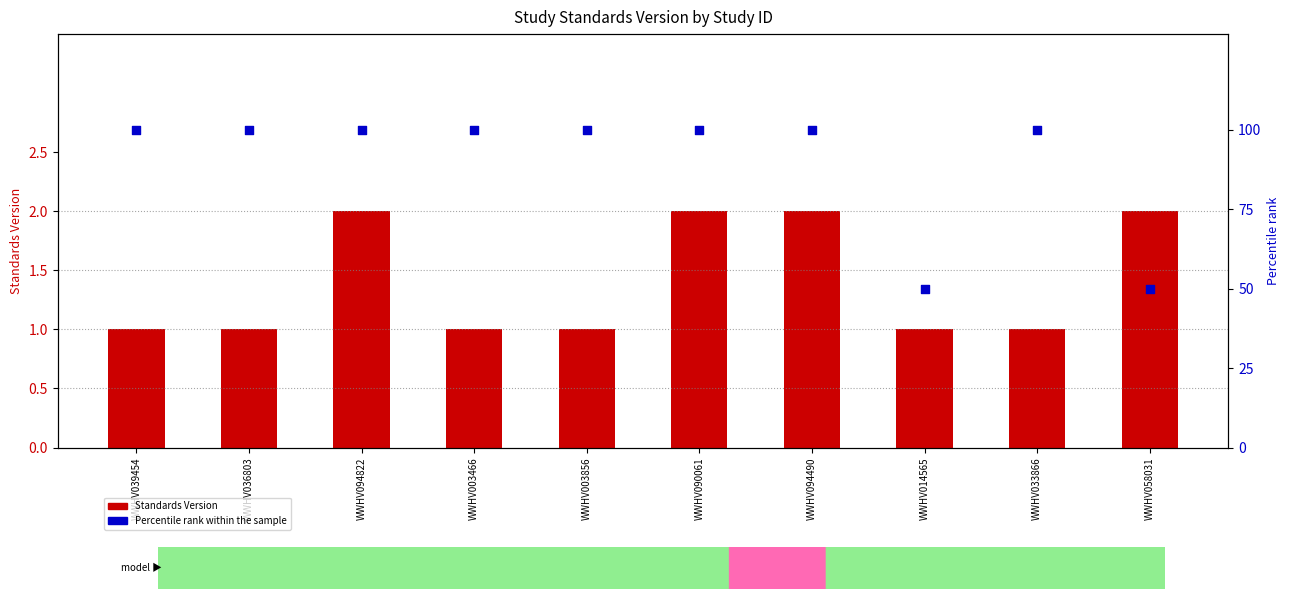

At how many categories does at least one series exceed 5?

10